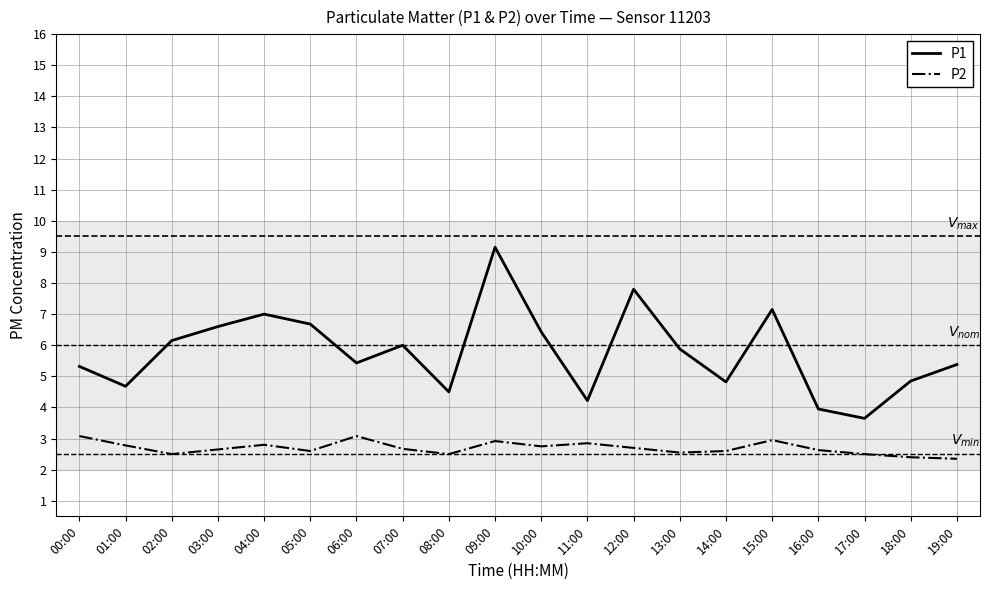

True or false: P2 and P1 intersect in this chart.

False